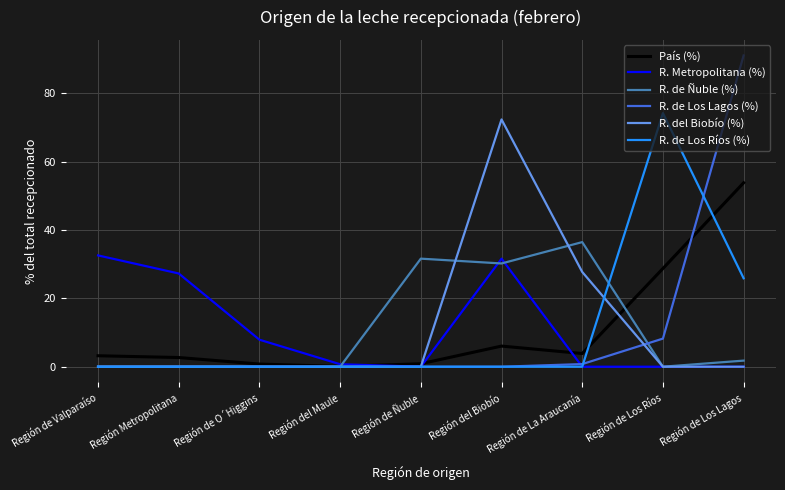

What is the maximum value for R. de Los Lagos (%)?

91.0